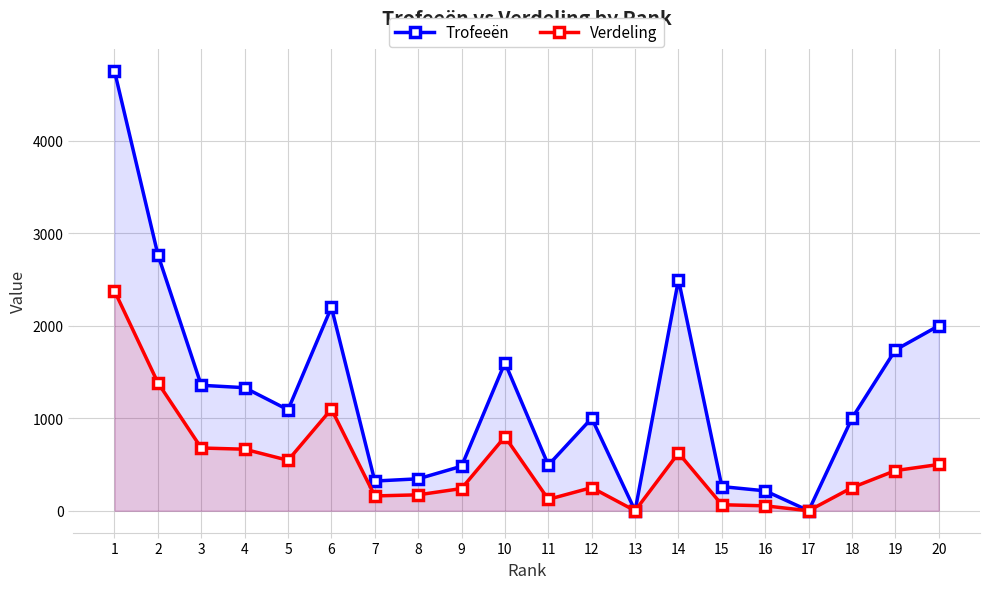

True or false: Trofeeën and Verdeling intersect in this chart.

False